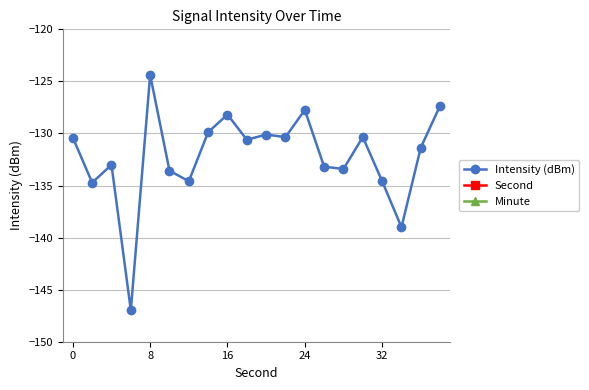

True or false: Minute has more than 0 points higher than both neighbors.

False